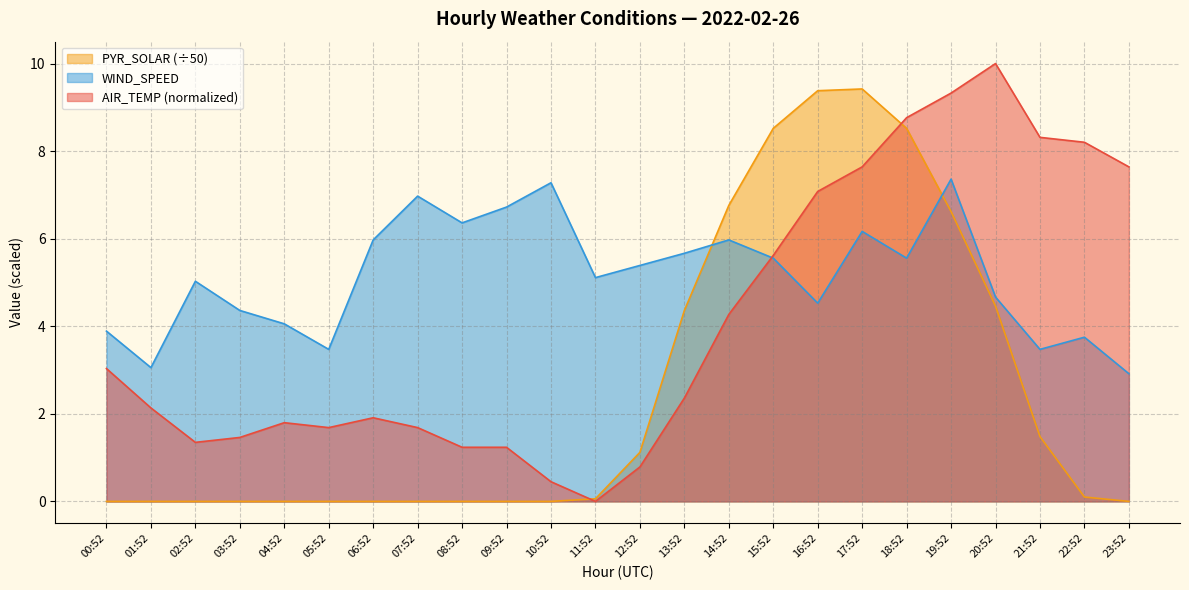

What are all the series names shown in the legend?

PYR_SOLAR (÷50), WIND_SPEED, AIR_TEMP (normalized)